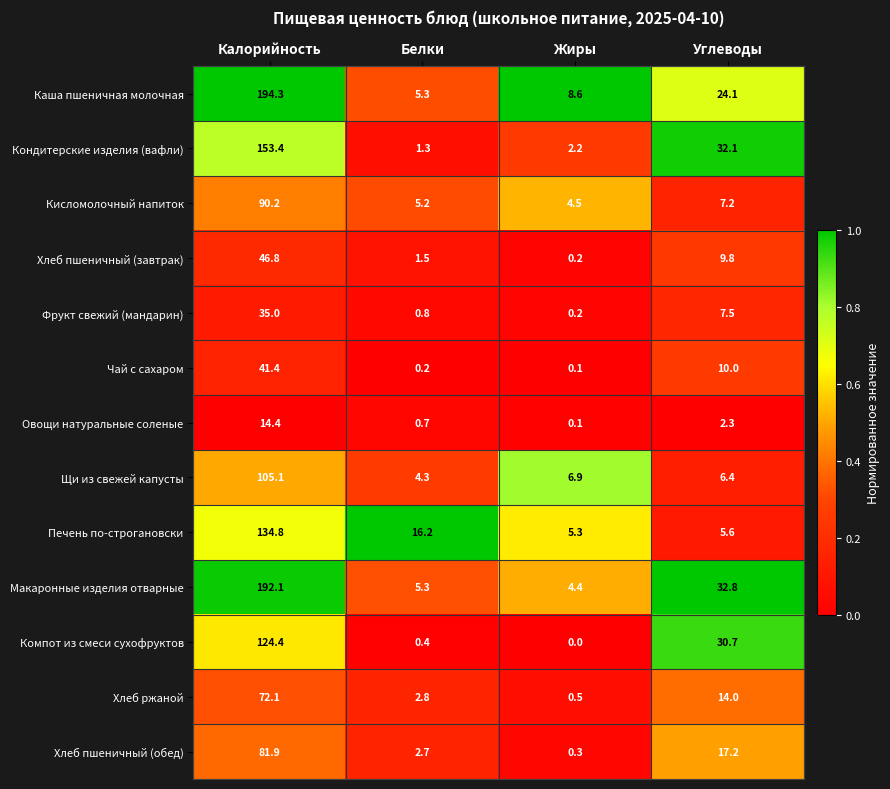

The Хлеб пшеничный (обед) series shows 43.8 at Калорийность. True or false?

False